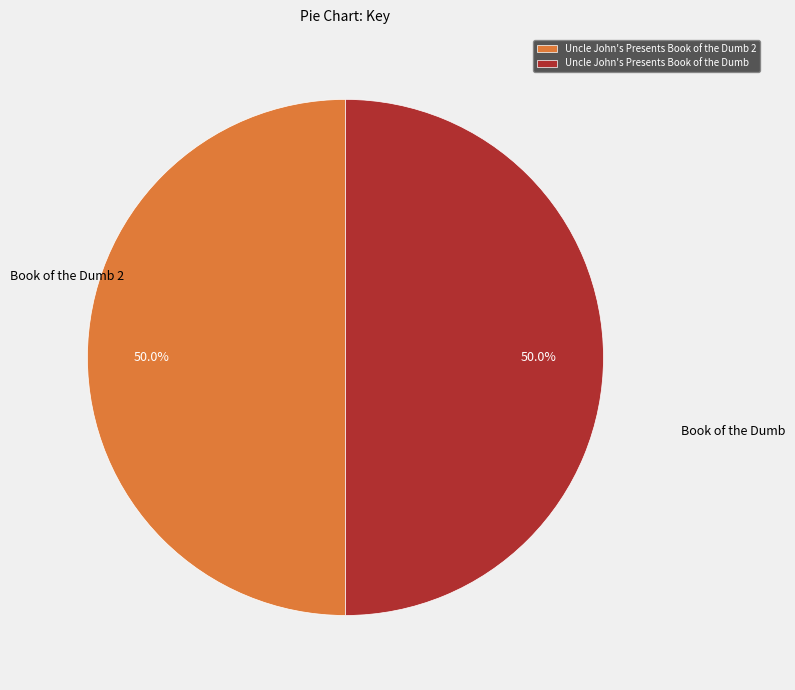

What percentage is NOT represented by Uncle John's Presents Book of the Dumb?

50.0%